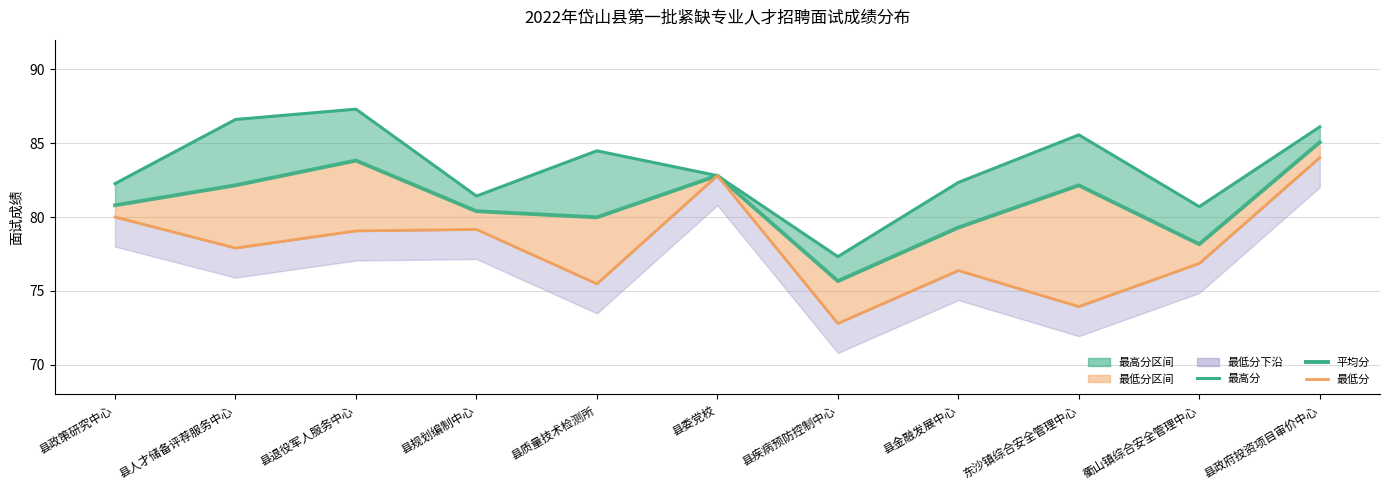

Which category has the highest value across all series?

县退役军人服务中心